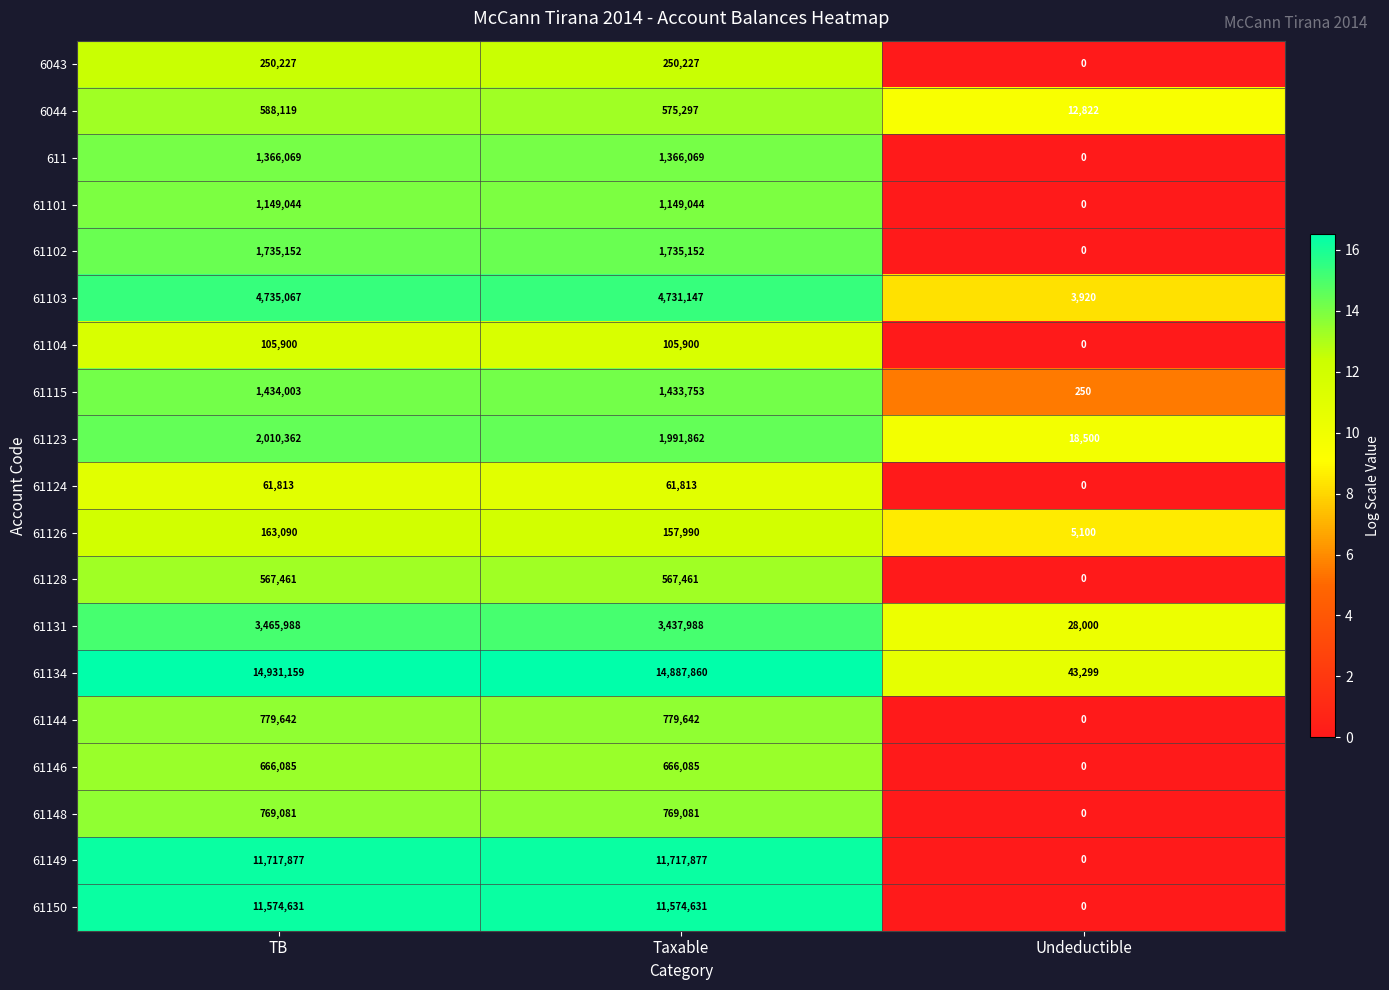

The value of 61102 at Undeductible is 1005081. True or false?

False